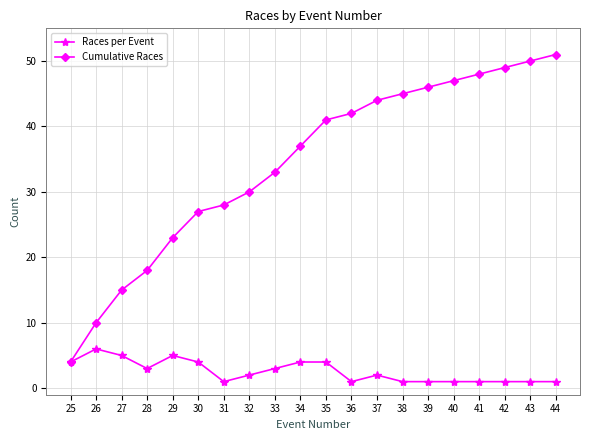

List the series in order of their overall mean, lowest first.

Races per Event, Cumulative Races